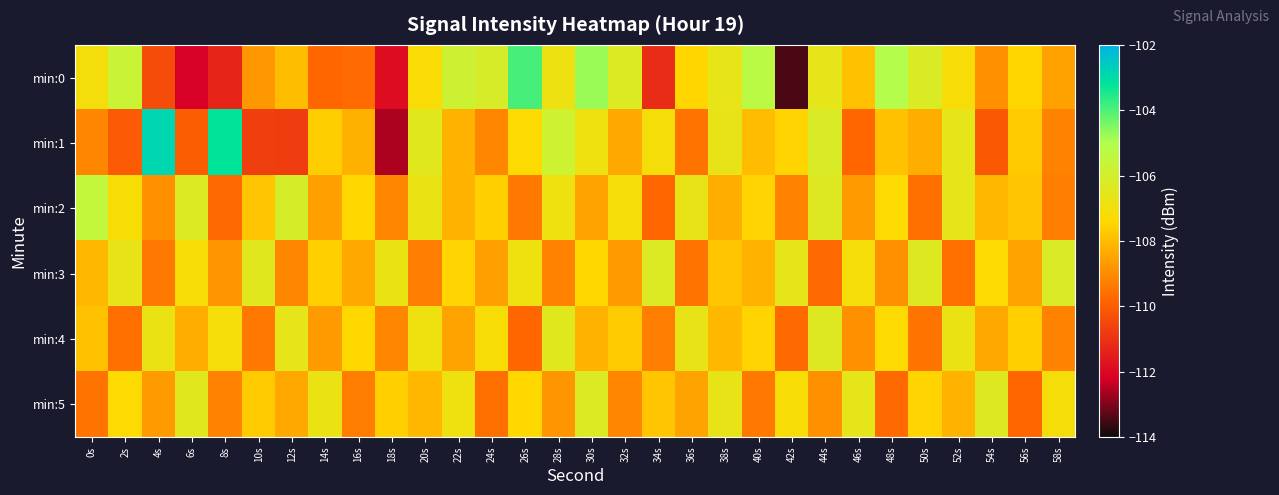

Between 46s and 10s, which is larger?

46s